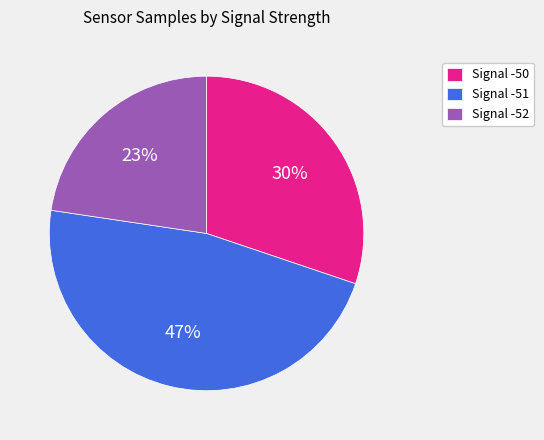

To the nearest percent, what percentage of the pie is Signal -51?

47%